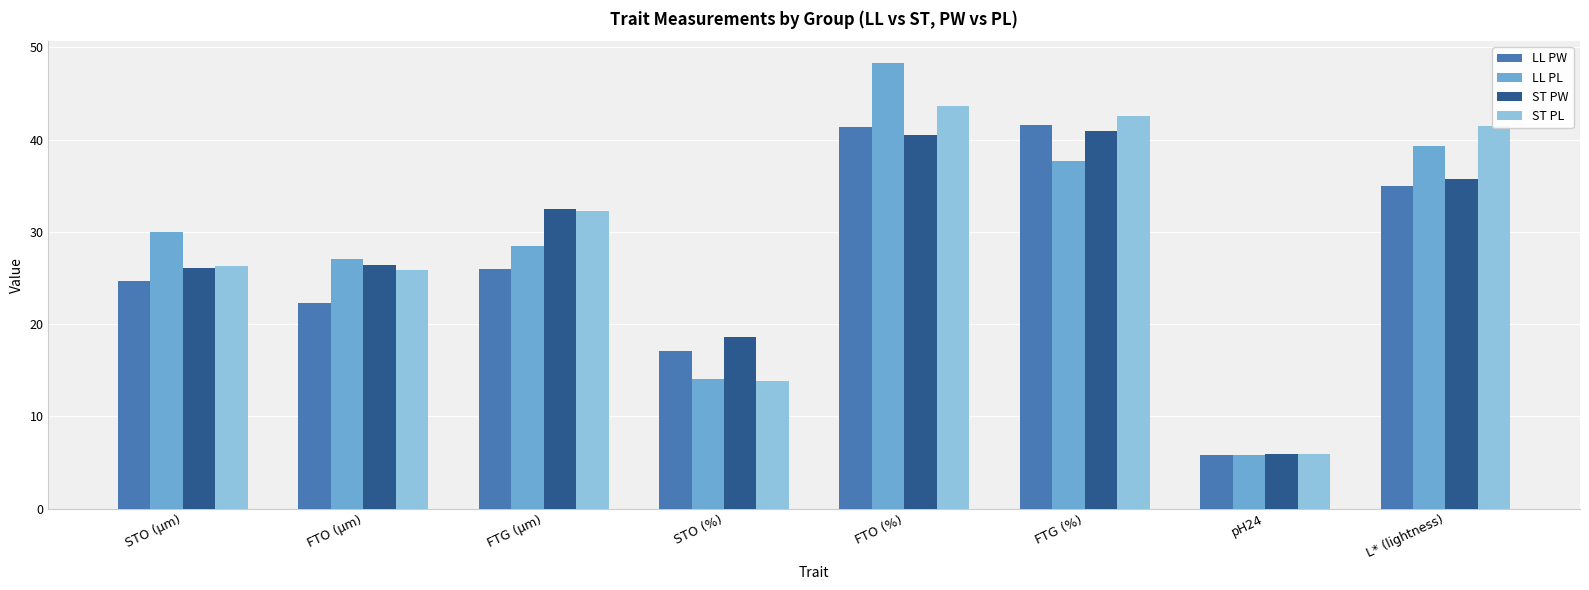

At which category is the sum across all series the highest?

FTO (%)